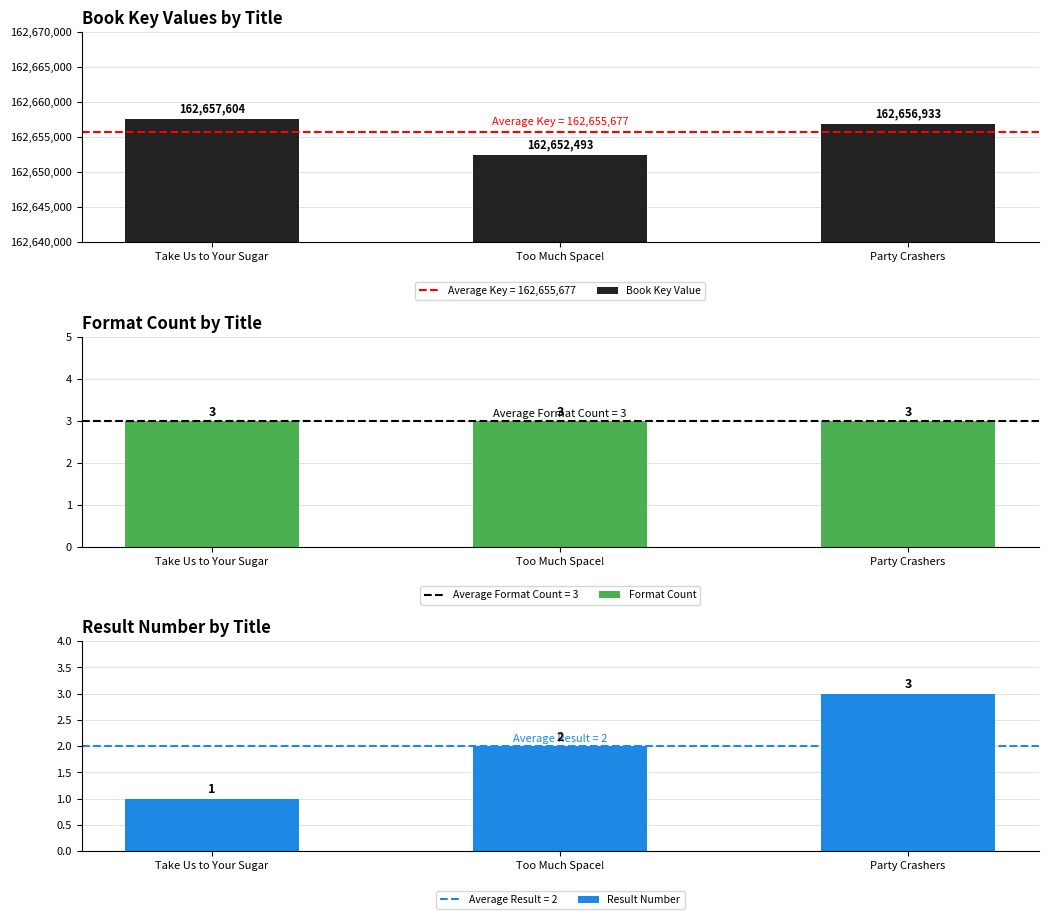

True or false: Result Number has a value of 5 at Party Crashers.

False